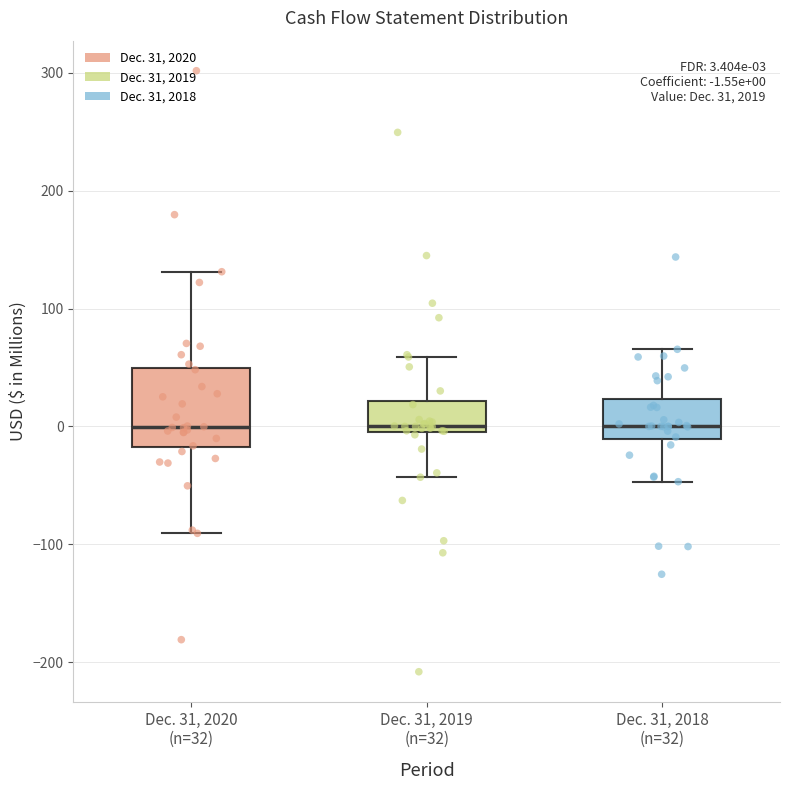

Which box is the tallest, from its lower edge to its upper edge?

Dec. 31, 2020 (n=32)